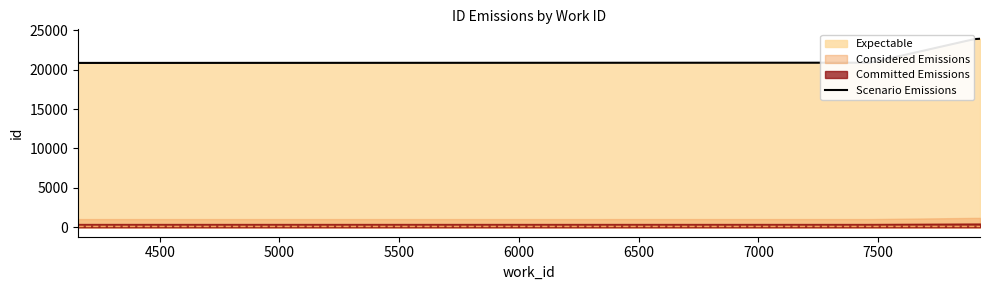

What is the difference between the second highest and minimum values?

3030